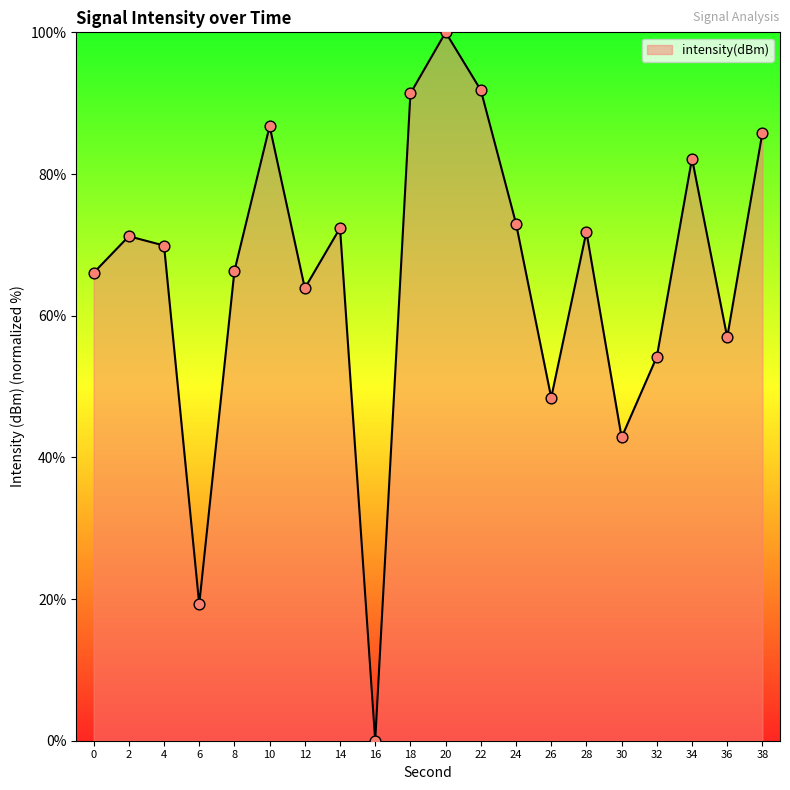

Between 14 and 22, which is larger?

22